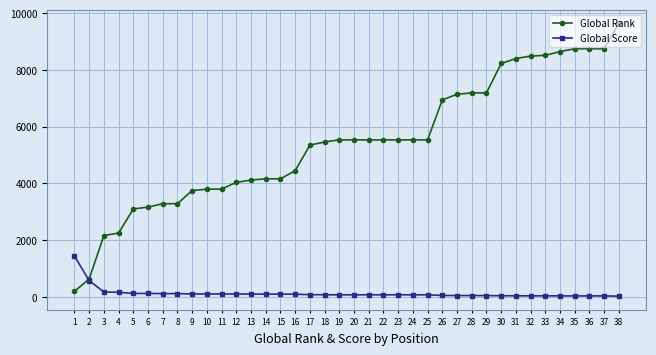

After their last crossing, which series has the higher values: Global Score or Global Rank?

Global Rank